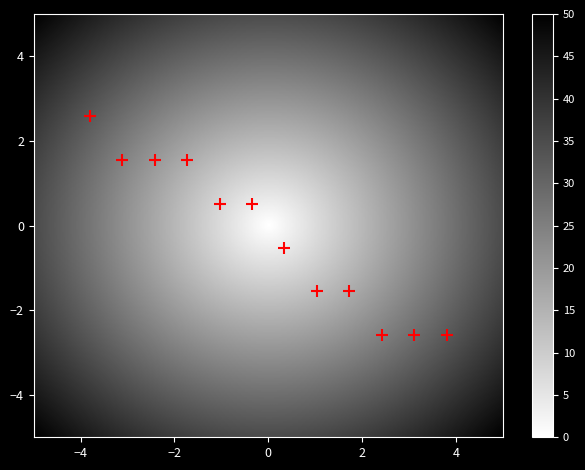

What is the range of Y values (max minus min)?

5.2